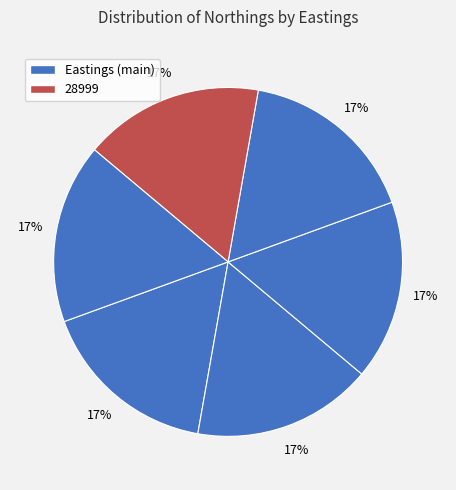

Count the number of slices in the pie.

6